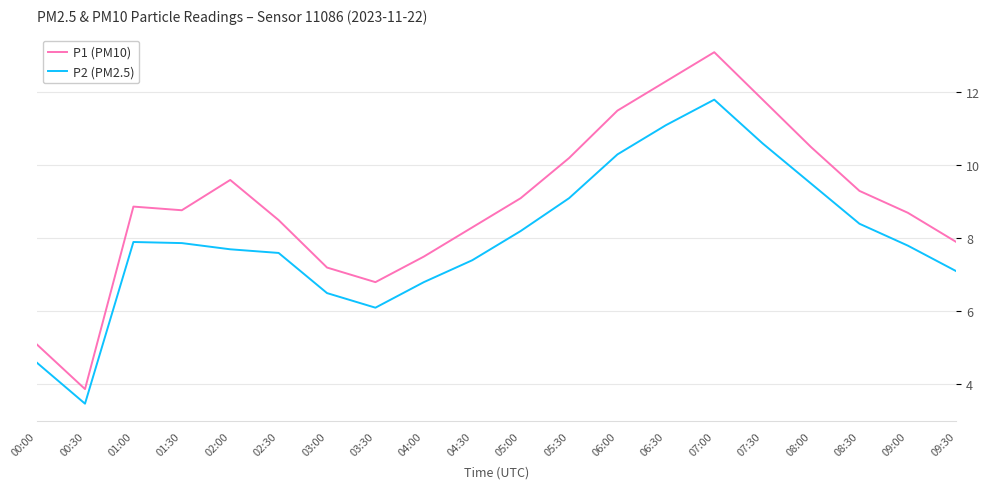

The P2 (PM2.5) series shows 7.9 at 01:00. True or false?

True